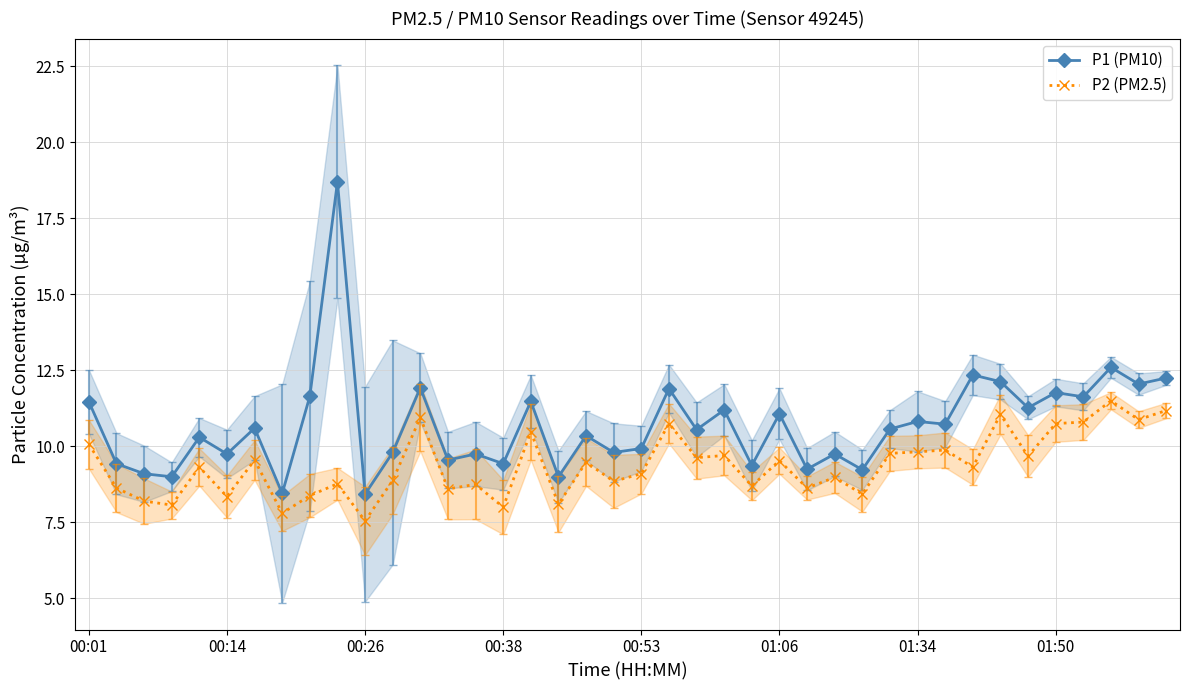

Which series has the largest total across all categories?

P1 (PM10)